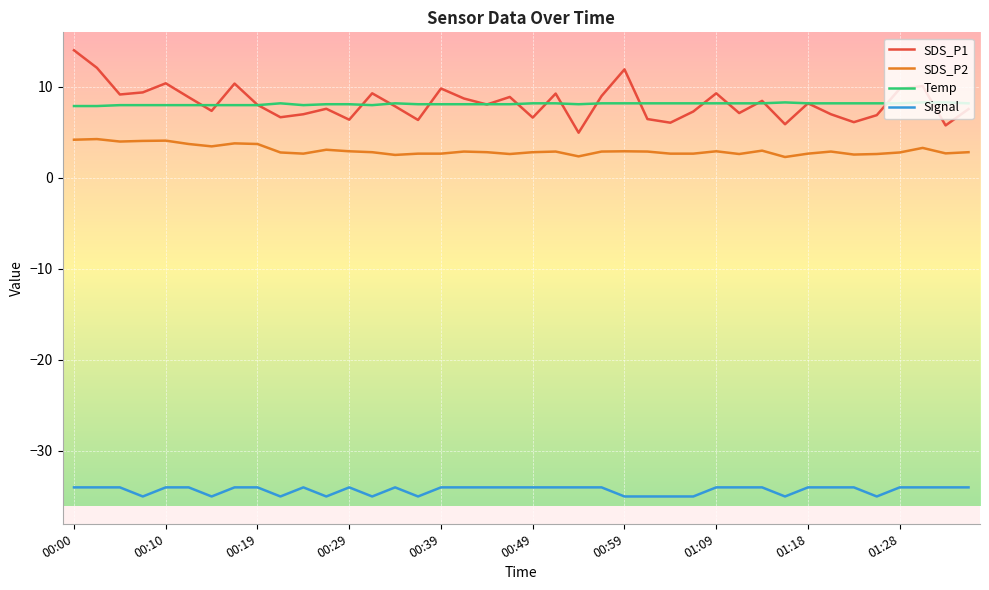

What is the highest value of the SDS_P1 series?

14.0